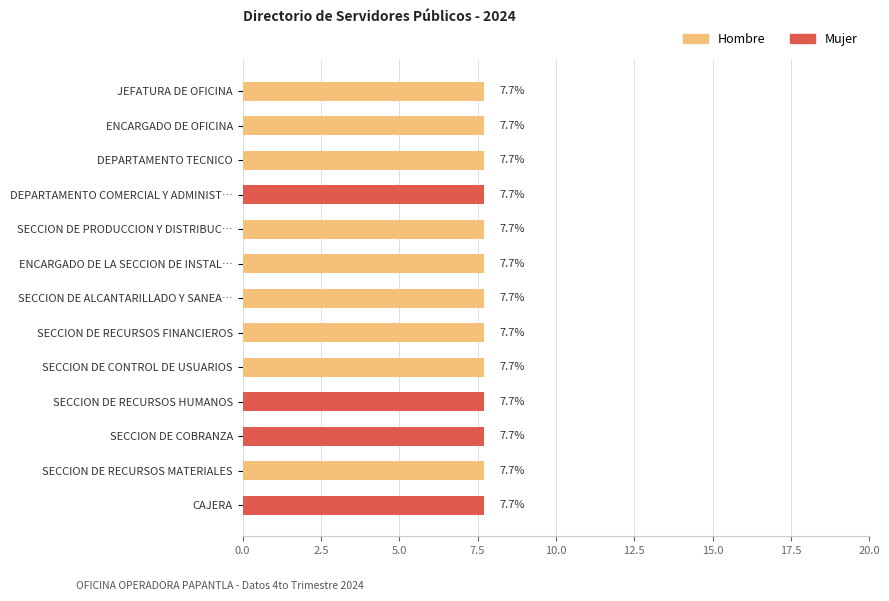

What is the total value across all series at SECCION DE RECURSOS FINANCIEROS?

7.7